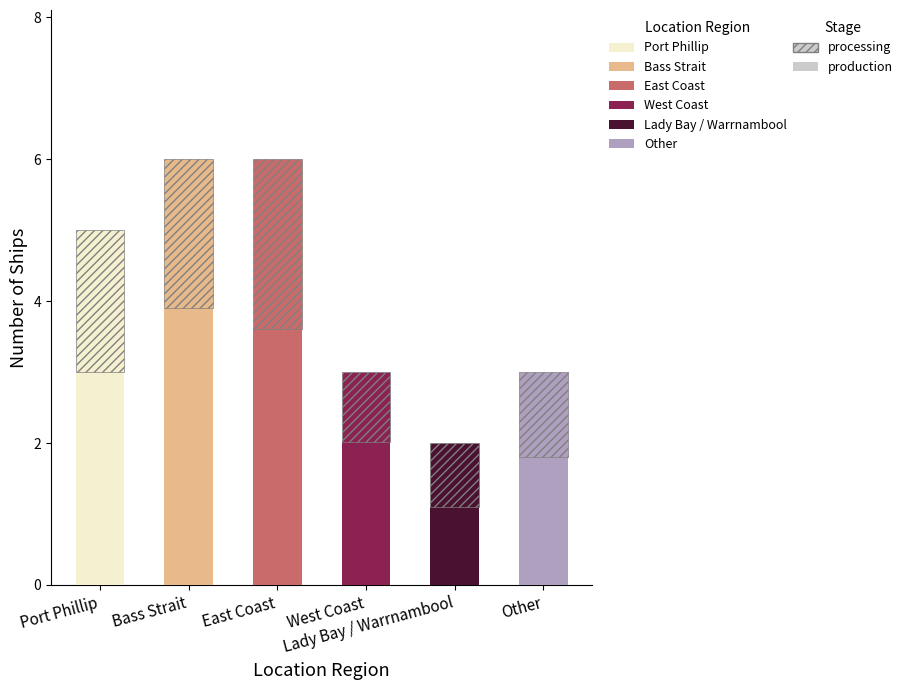

Rank the categories by value from lowest to highest.

Lady Bay / Warrnambool, West Coast, Other, Port Phillip, Bass Strait, East Coast